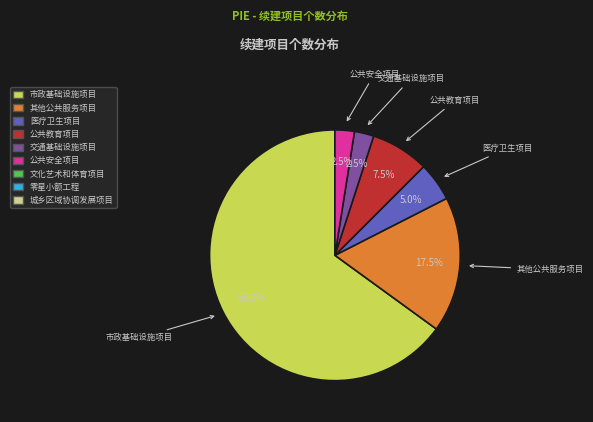

Is there any slice that represents more than half of the pie?

Yes